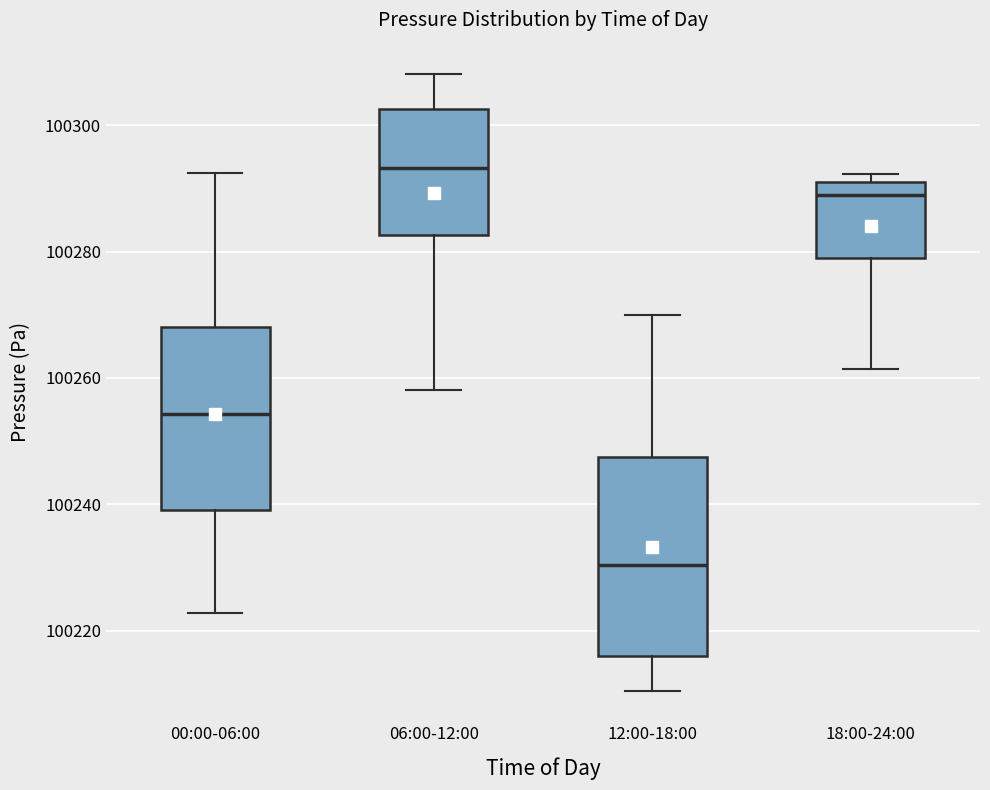

Reading left to right, read every box against the y-axis: the position of its median line, the range the box covers, and the ends of its whiskers. The values are not printed on the chart, so give them approximately, as read against the axis.

00:00-06:00: median 100254, box 100240 to 100268, whiskers 100222 to 100292
06:00-12:00: median 100294, box 100282 to 100302, whiskers 100258 to 100308
12:00-18:00: median 100230, box 100216 to 100248, whiskers 100210 to 100270
18:00-24:00: median 100288, box 100278 to 100290, whiskers 100262 to 100292